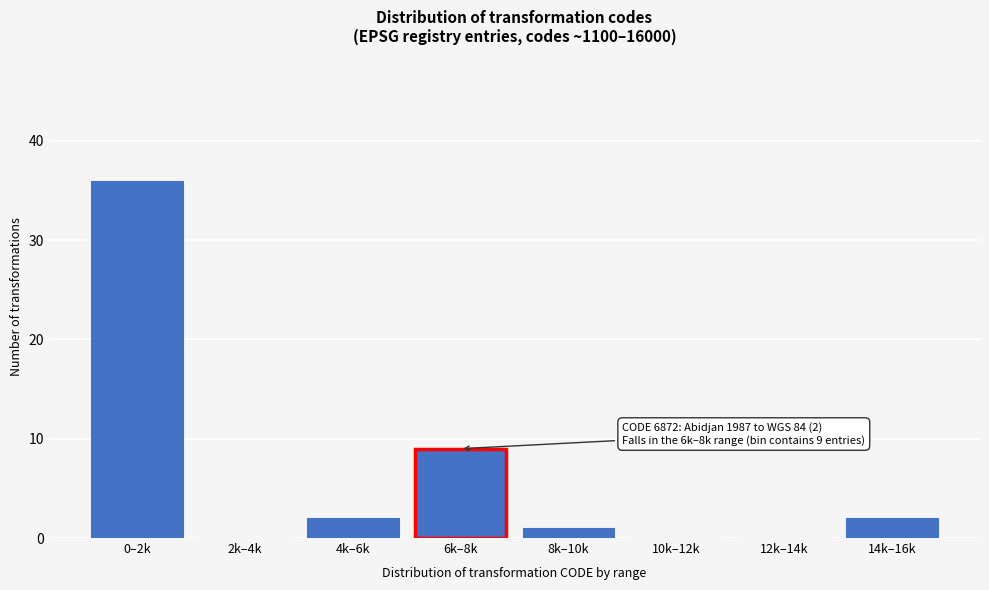

Reading right to left, list all the values displayed in this chart.

14k–16k=2	12k–14k=0	10k–12k=0	8k–10k=1	6k–8k=9	4k–6k=2	2k–4k=0	0–2k=36